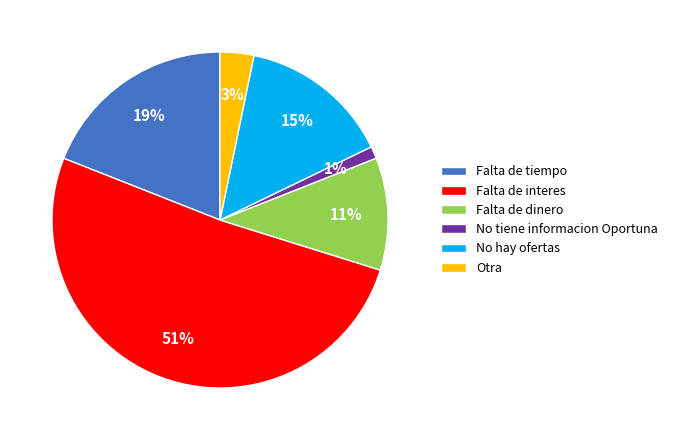

Do Falta de tiempo and Falta de interes together represent more than half of the pie?

Yes